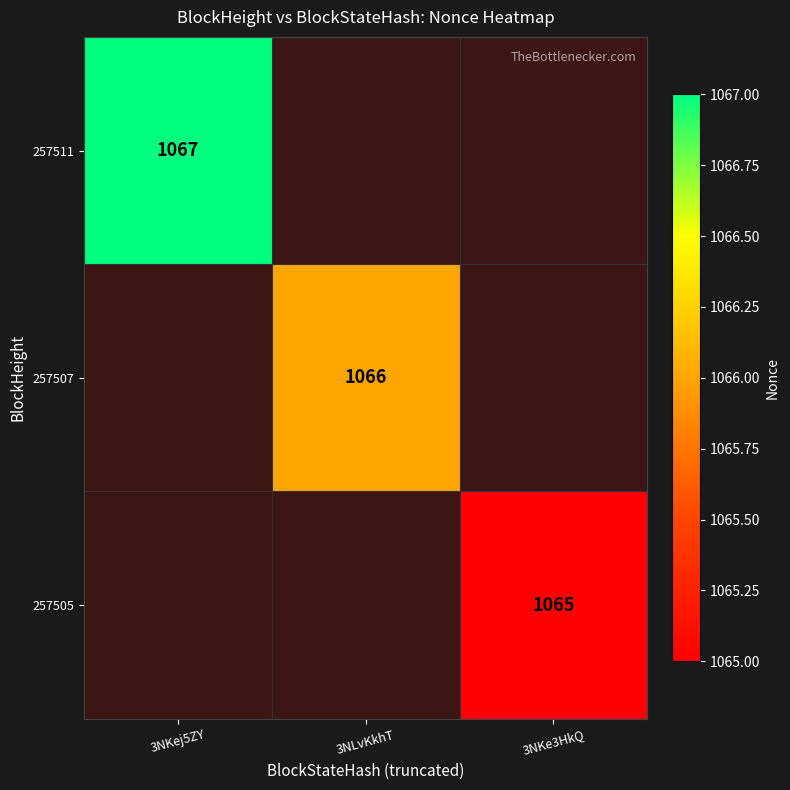

Is it true that 257507 equals 1852 at 3NLvKkhT?

False